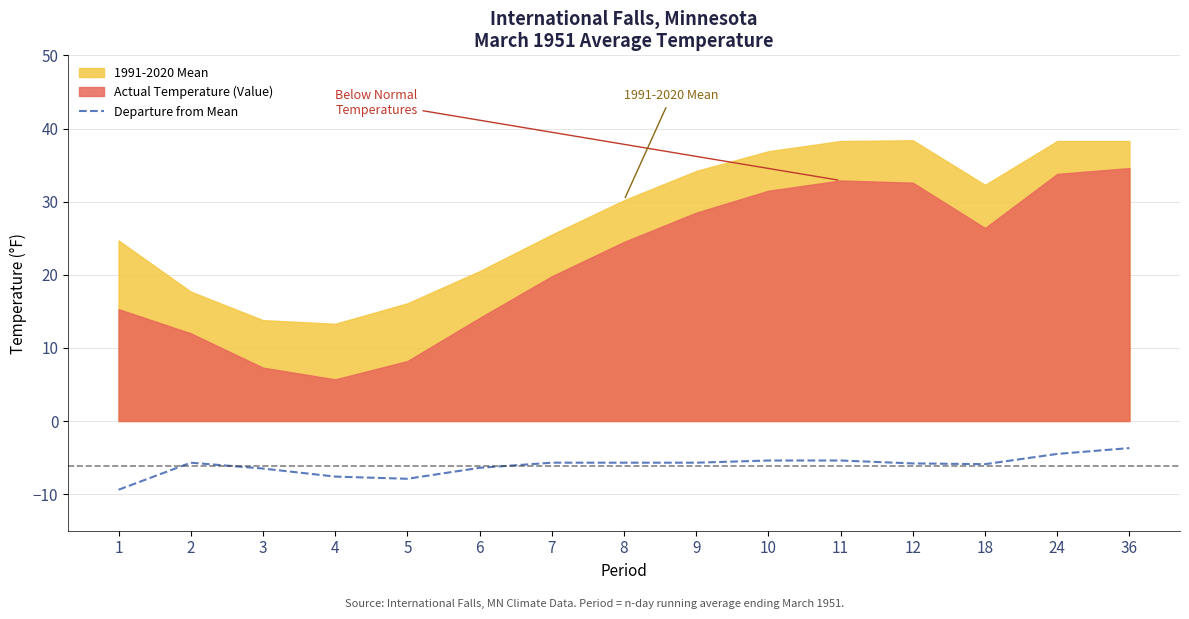

Is it true that Departure from Mean equals -4.3 at 3?

False